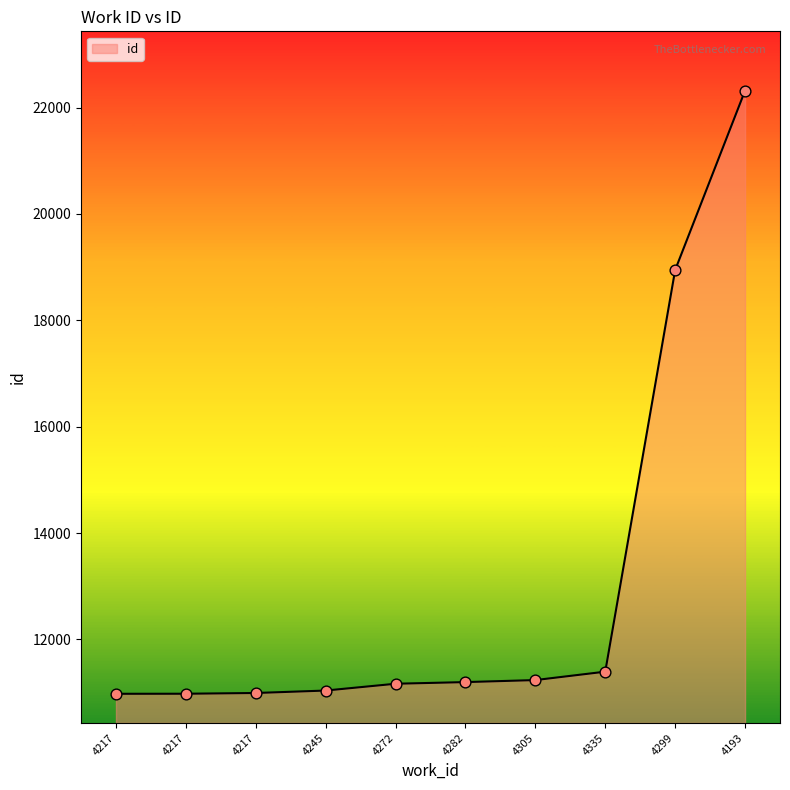

Is this an area chart (filled region under the line)?

Yes